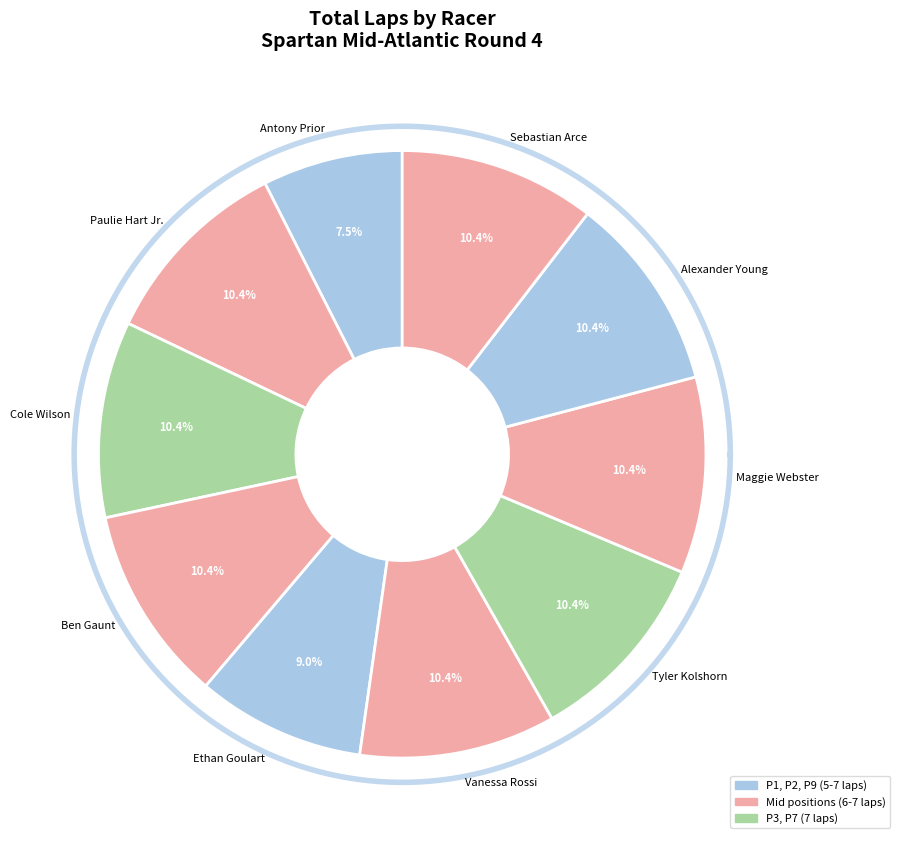

To the nearest percent, what is the combined percentage of Sebastian Arce and Antony Prior?

18%